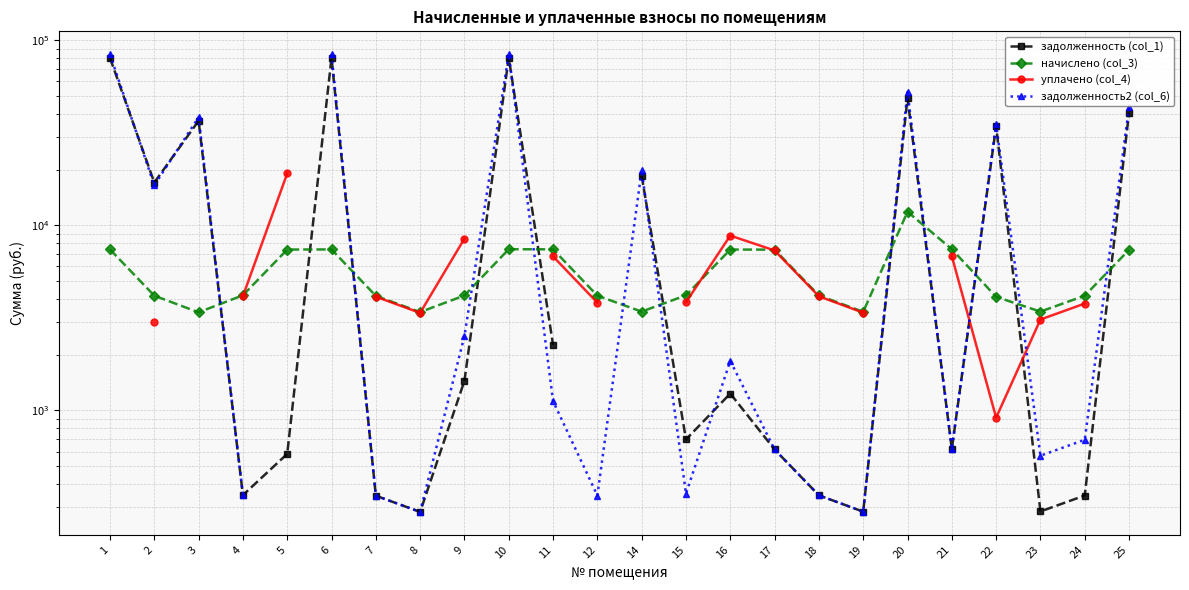

What is the difference between the second highest and minimum values in the задолженность (col_1) series?

80065.9